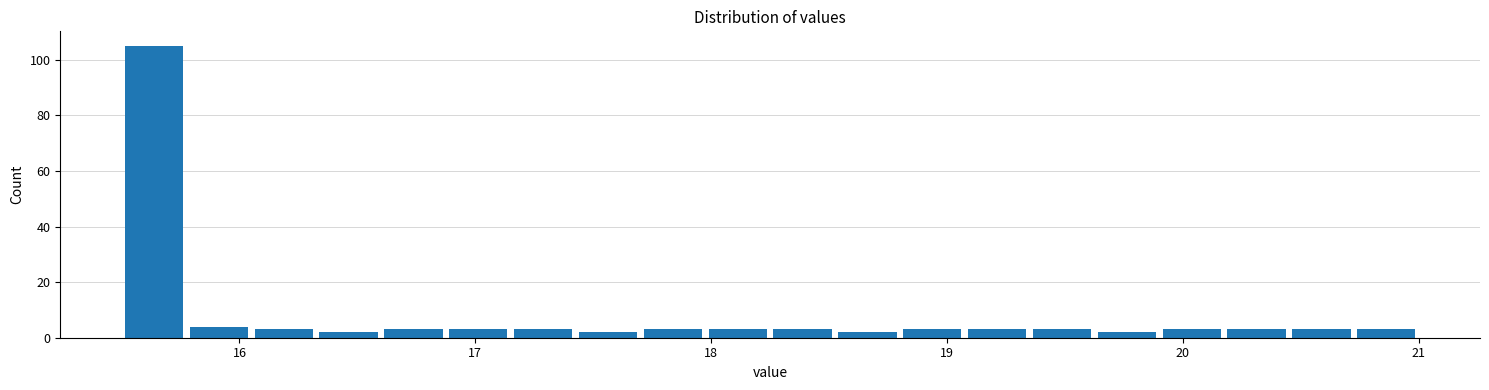

Around what value on the x-axis is the tallest bar? Give the approximate position of its centre, as read against the axis.

15.6